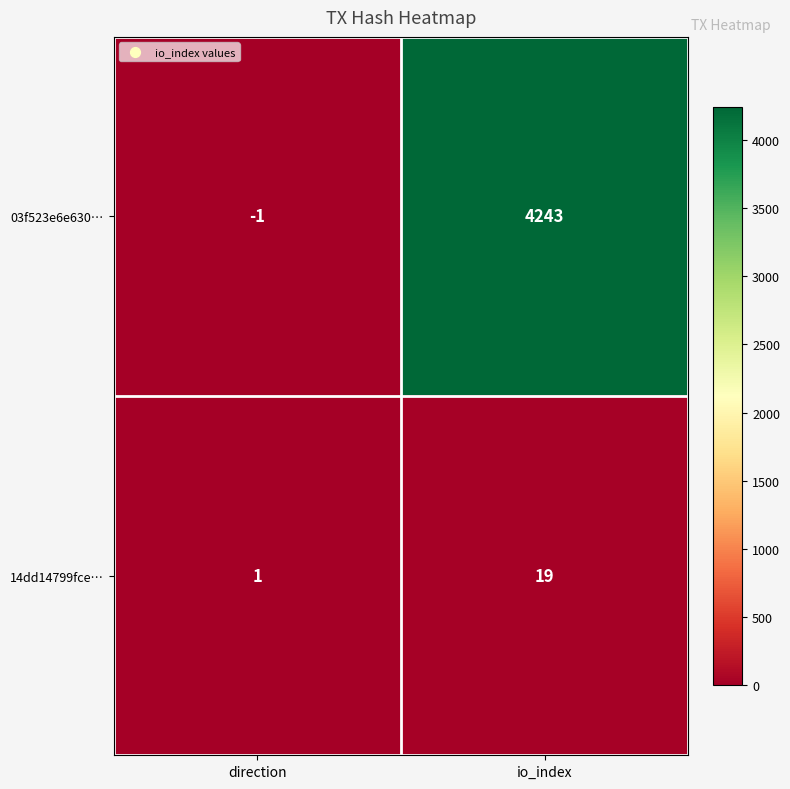

What value does the 14dd14799fce… series have at io_index?

19